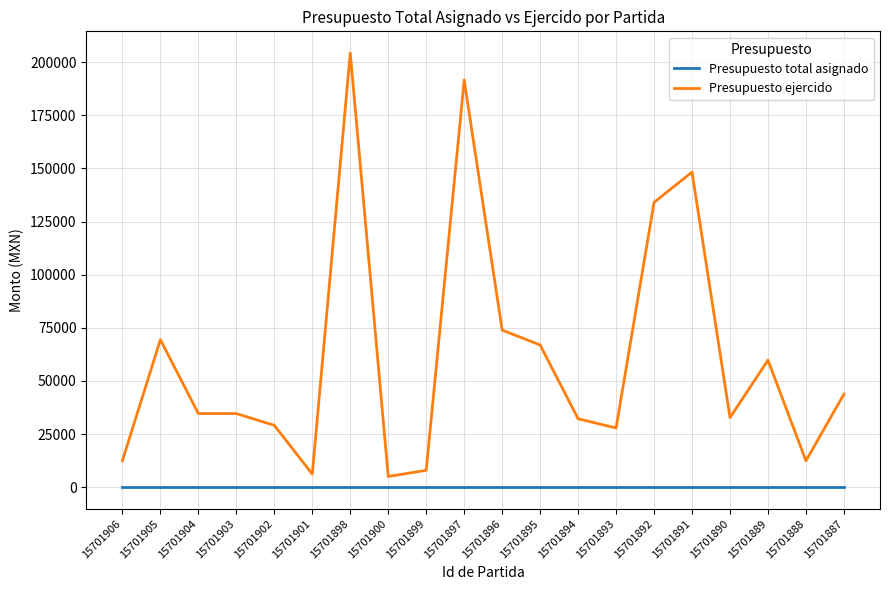

Is this an area chart (filled region under the line)?

No